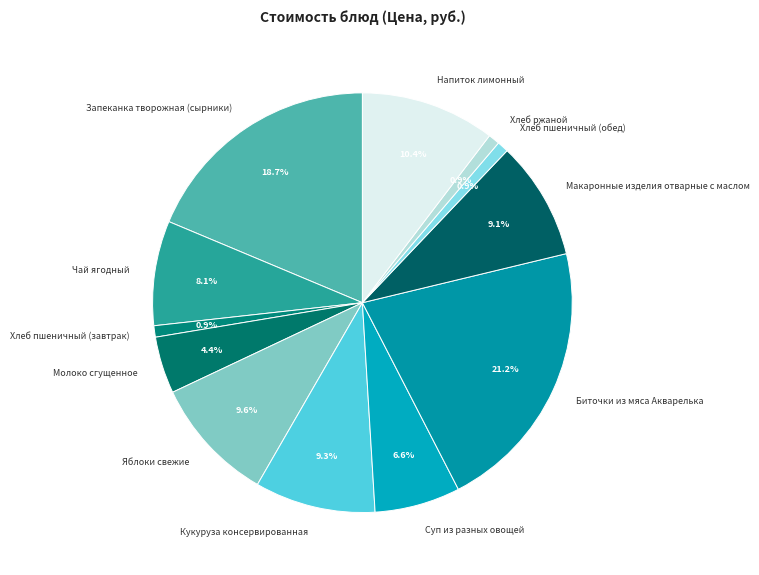

Does Хлеб пшеничный (обед) account for over 50% of the chart?

No